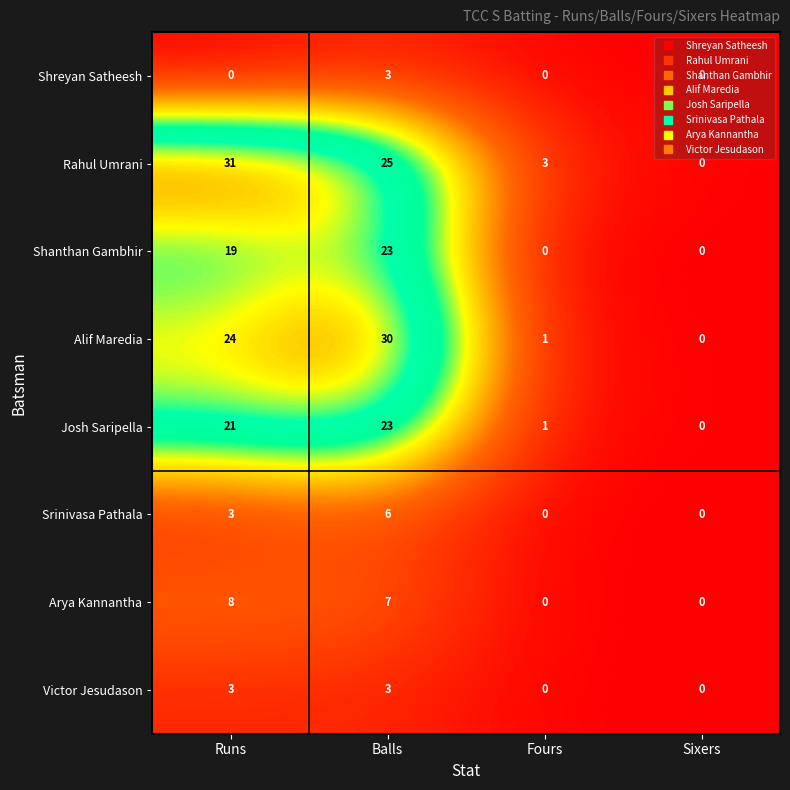

Which series has the largest total across all categories?

Rahul Umrani